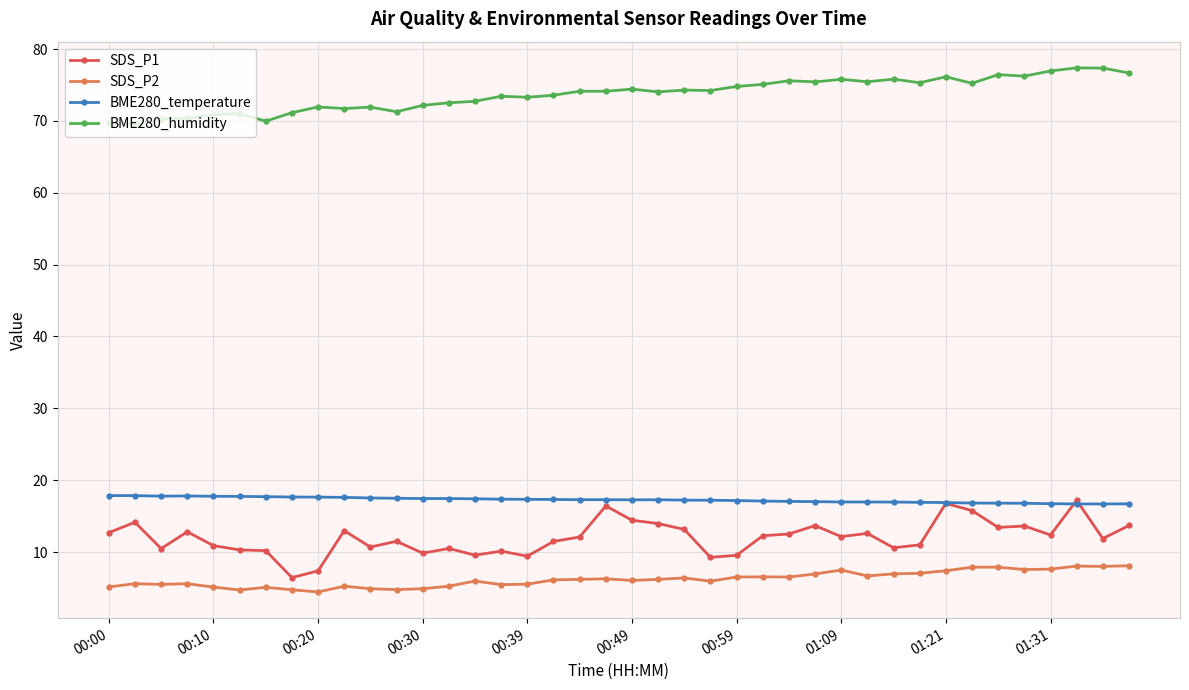

What is the maximum value for SDS_P2?

8.1